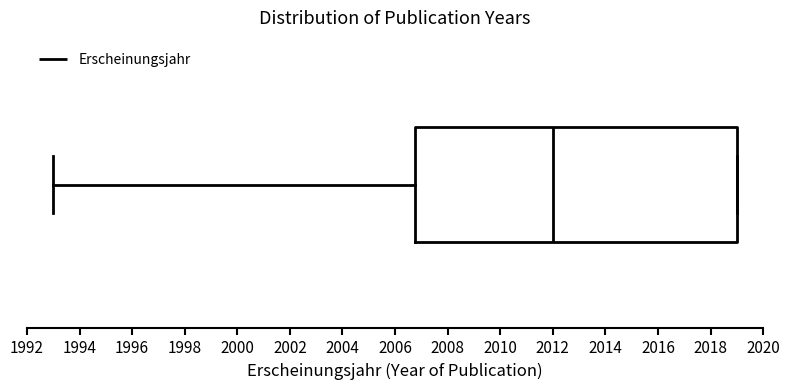

Read this box plot against the x-axis: the position of the median line, the range covered by the box, and the ends of both whiskers. The values are not printed on the chart, so give them approximately, as read against the axis.

median 2012.0, box 2006.8 to 2019.0, whiskers 1993.0 to 2019.0